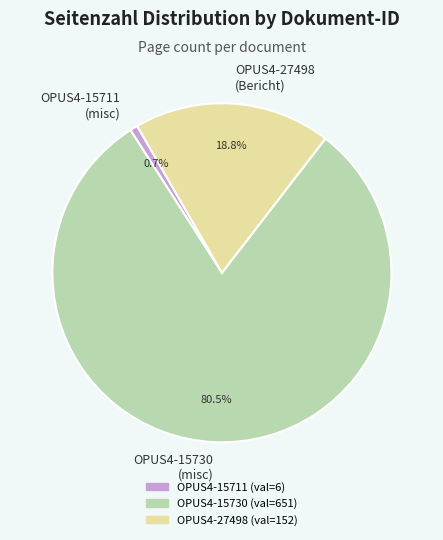

Is it true that OPUS4-27498 is 25% of the pie?

False